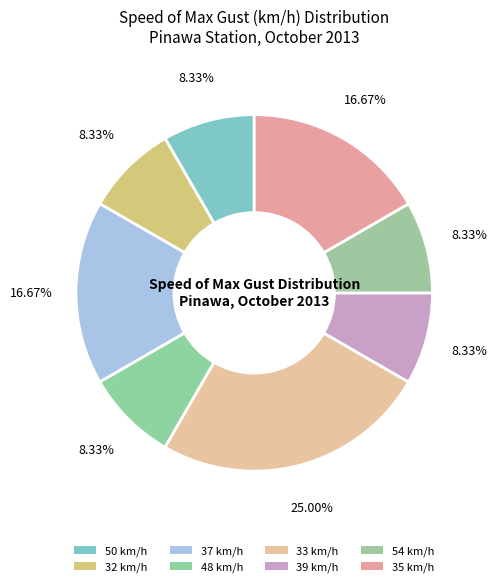

Is there any slice that represents more than half of the pie?

No